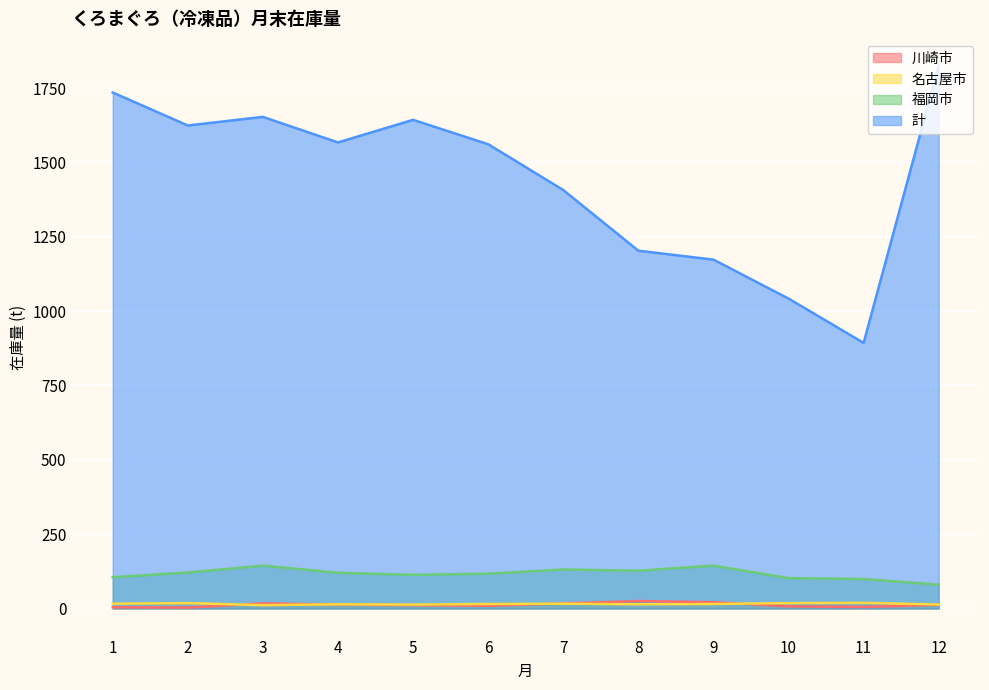

Is the value of 福岡市 at 3 greater than the value of 川崎市 at 5?

Yes